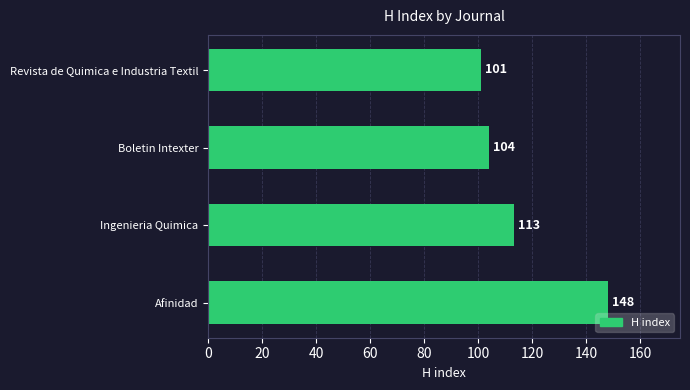

What is the sum of all values?

466